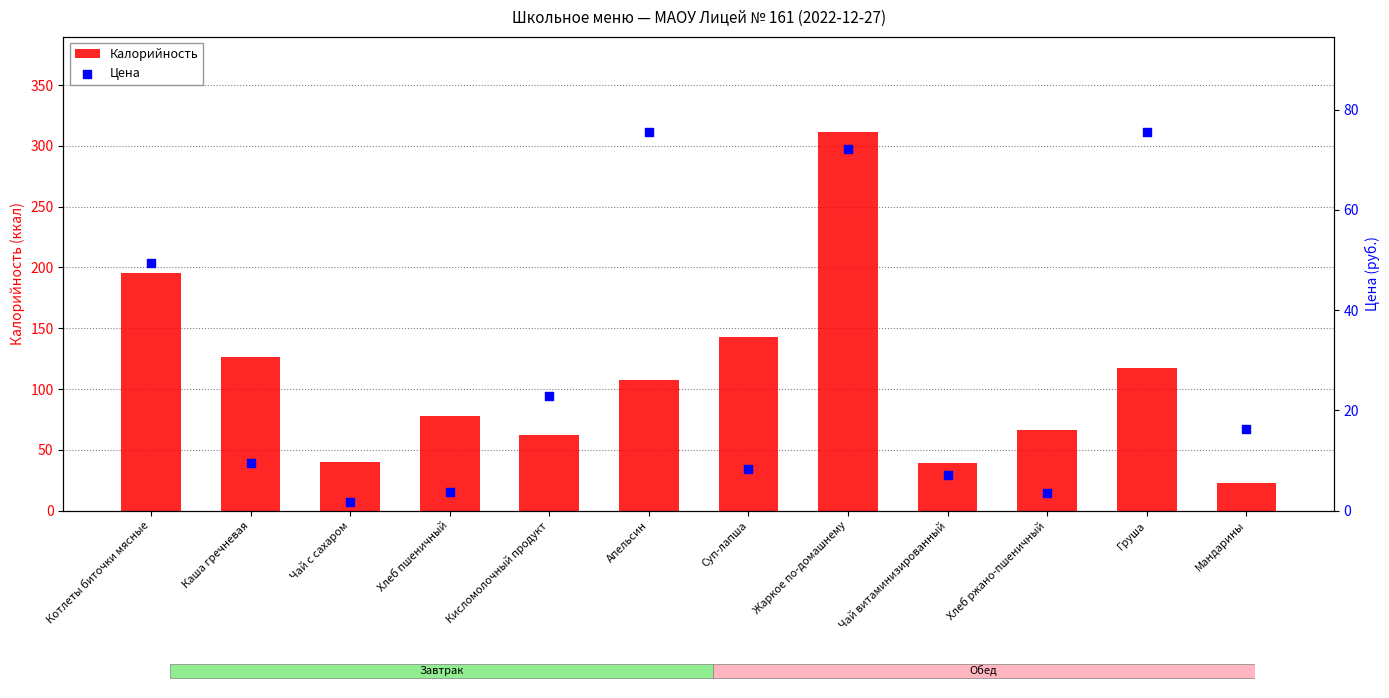

What are all the series names shown in the legend?

Калорийность, Цена